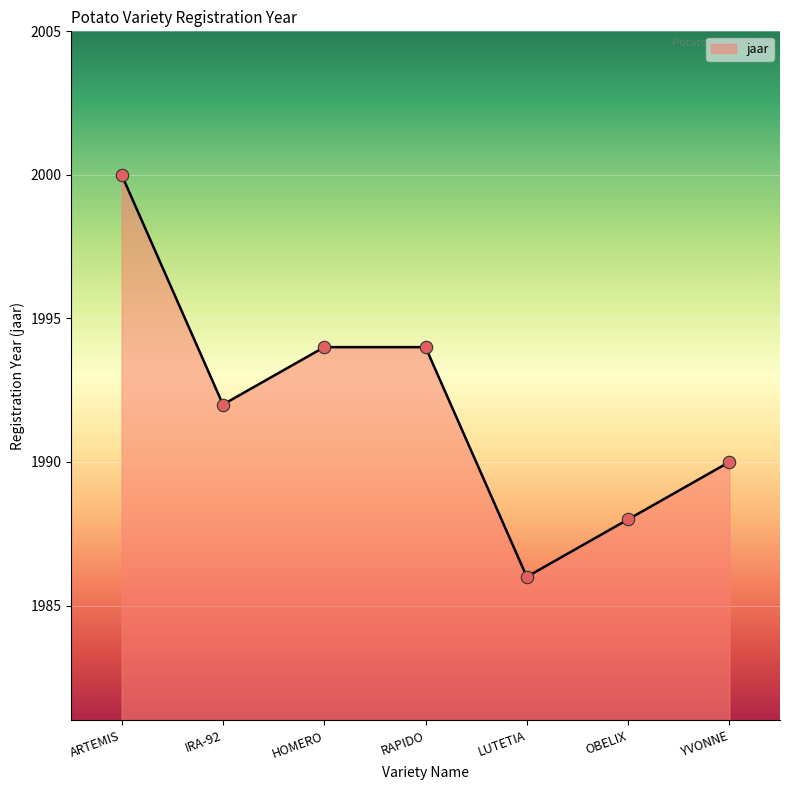

What is the change in value from HOMERO to LUTETIA?

-8